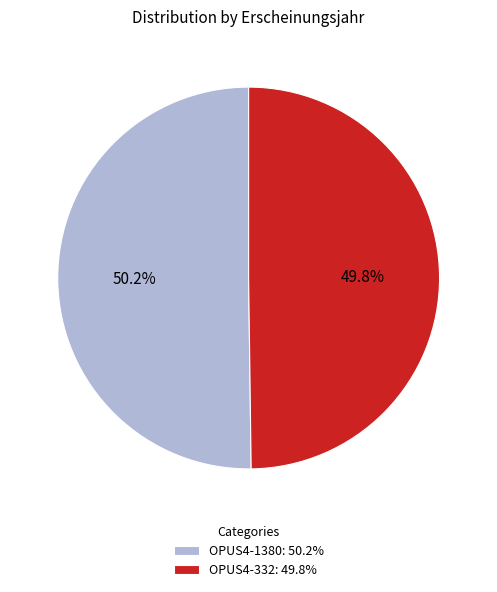

Is there a majority slice in this chart?

Yes